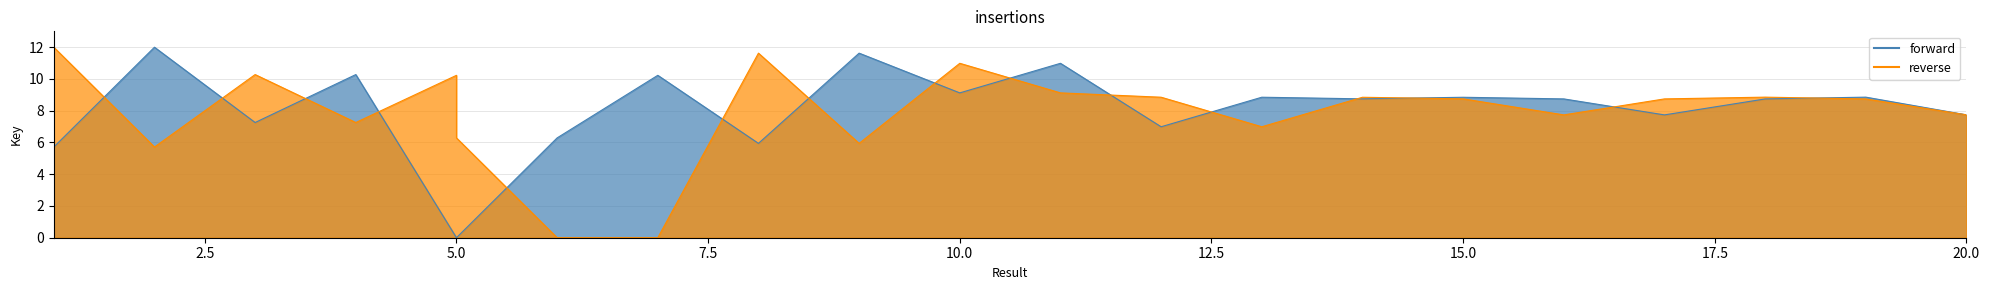

What is the sum of all reverse values?

164.7